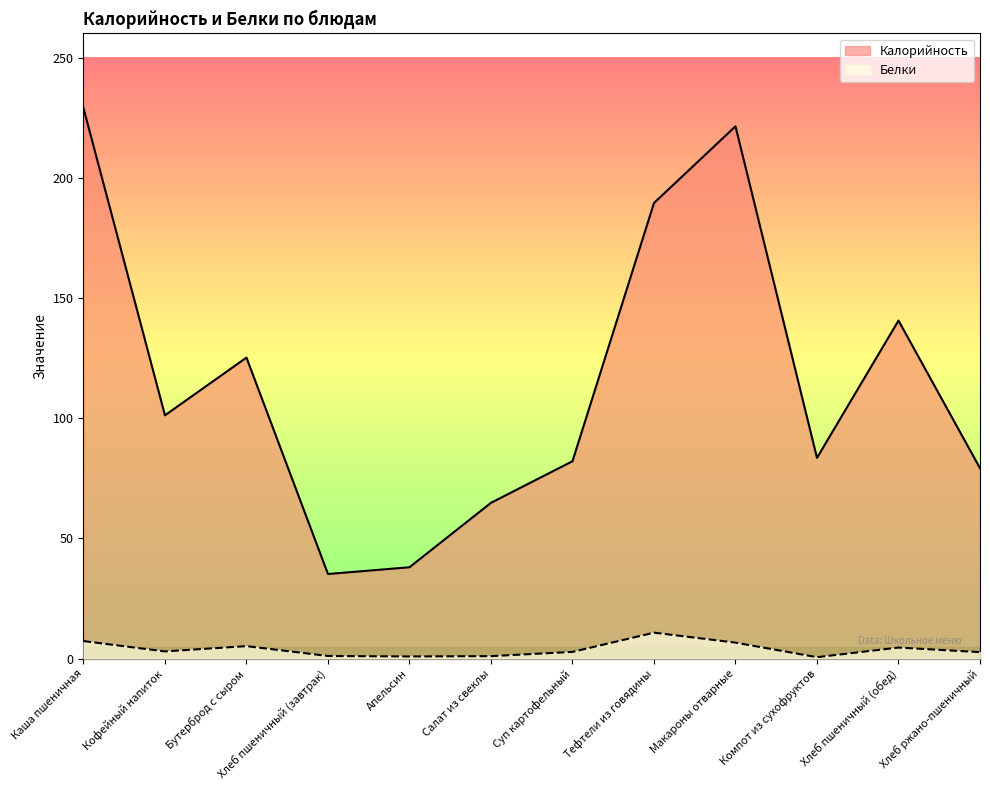

Rank the series at Салат из свеклы from lowest to highest value.

Белки, Калорийность